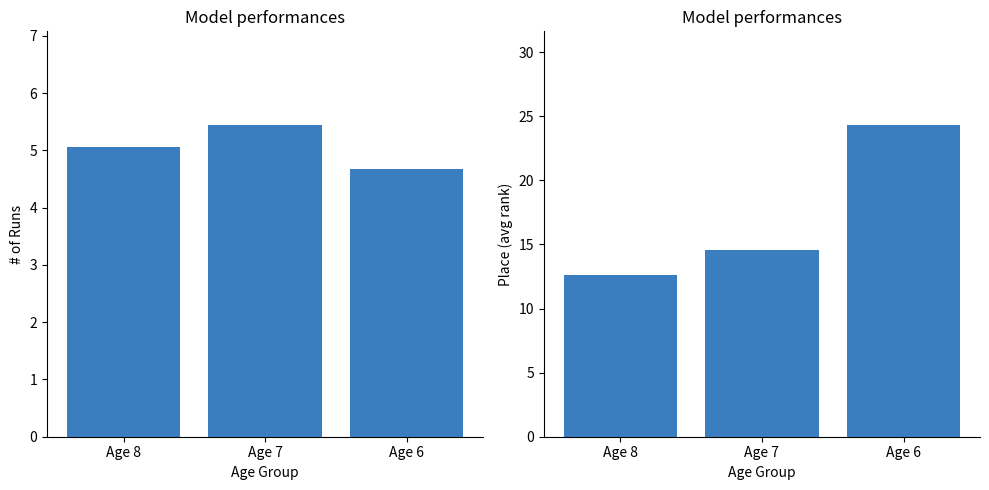

Read the Avg Place value at Age 8.

12.6